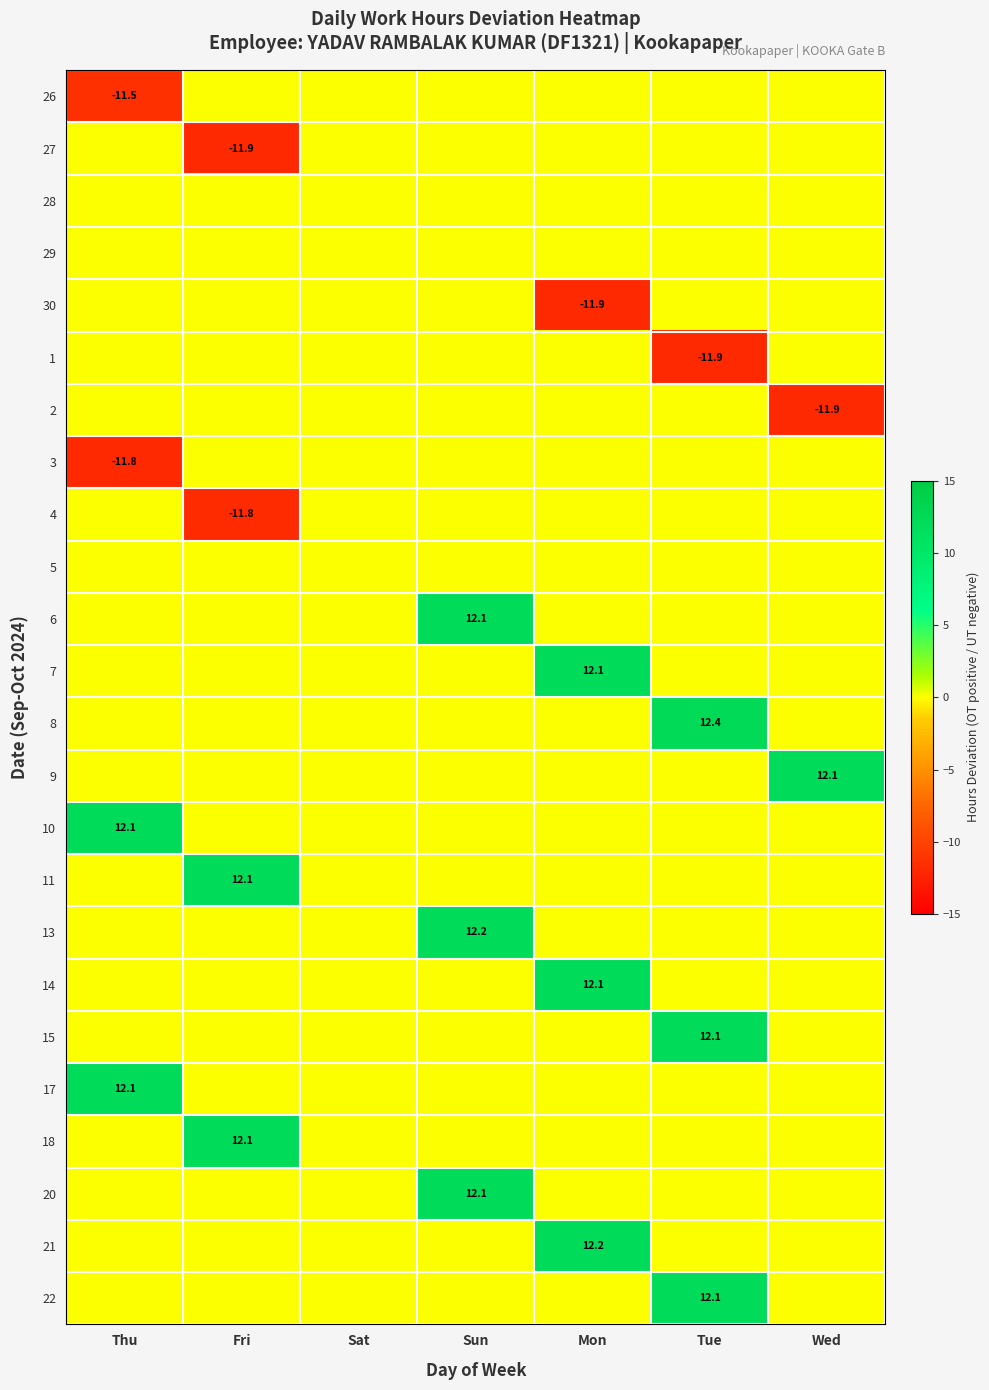

At which category is the sum across all series the highest?

Sun